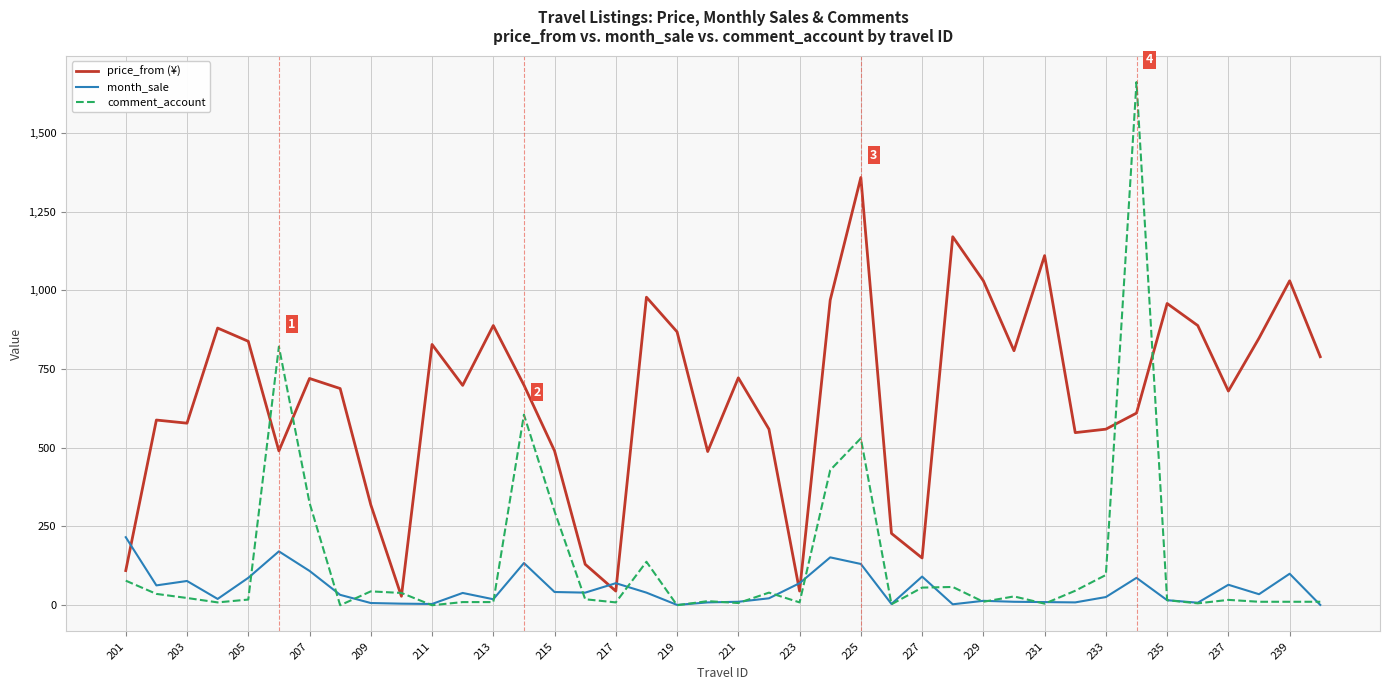

What is the greatest value displayed?

1661.0